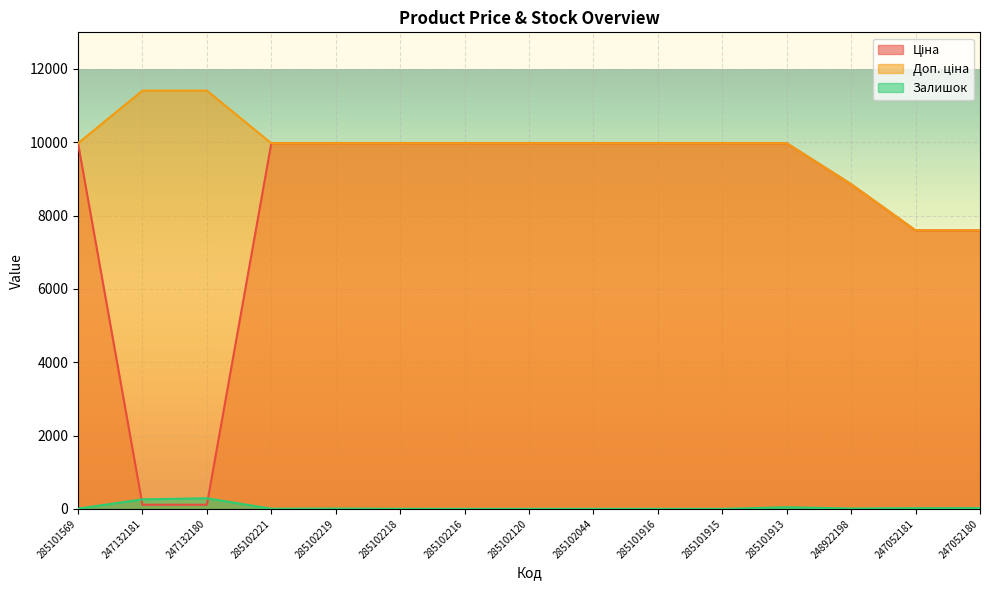

Reading left to right, list all the values displayed in this chart.

Ціна: 285101569=9975.0	247132181=114.1	247132180=114.1	285102221=9975.0	285102219=9975.0	285102218=9975.0	285102216=9975.0	285102120=9975.0	285102044=9975.0	285101916=9975.0	285101915=9975.0	285101913=9975.0	248922198=8856.7	247052181=7596.5	247052180=7596.5
Доп. ціна: 285101569=9975.0	247132181=11410.0	247132180=11410.0	285102221=9975.0	285102219=9975.0	285102218=9975.0	285102216=9975.0	285102120=9975.0	285102044=9975.0	285101916=9975.0	285101915=9975.0	285101913=9975.0	248922198=8856.7	247052181=7596.5	247052180=7596.5
Залишок: 285101569=7.0	247132181=260.0	247132180=290.0	285102221=5.0	285102219=9.0	285102218=3.0	285102216=0.0	285102120=0.0	285102044=1.0	285101916=0.0	285101915=0.0	285101913=45.0	248922198=11.0	247052181=20.0	247052180=21.0